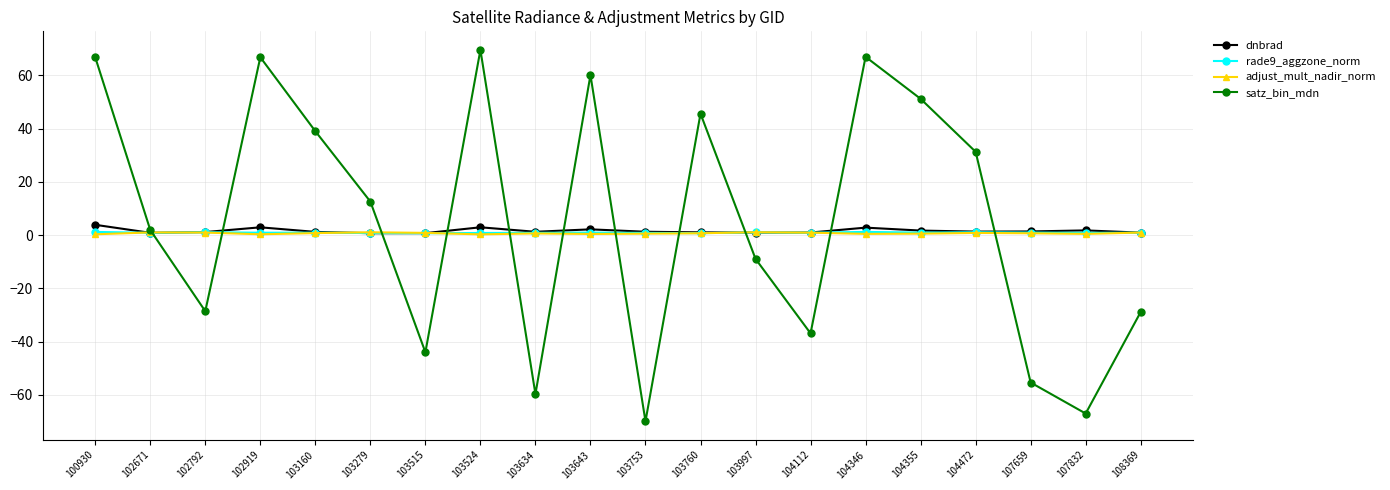

In satz_bin_mdn, how many points are lower than both neighbors (excluding endpoints)?

6